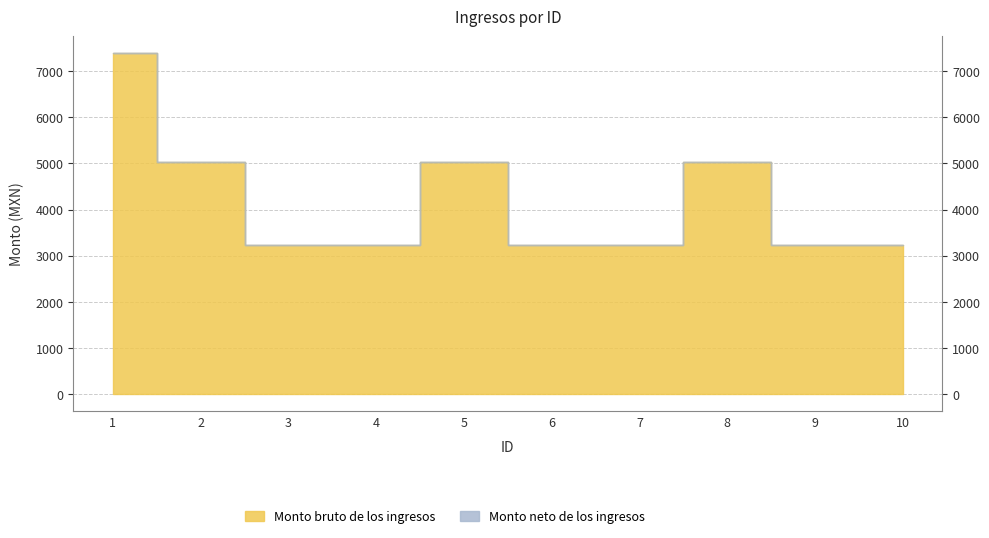

The value at 3 is 5123. True or false?

False